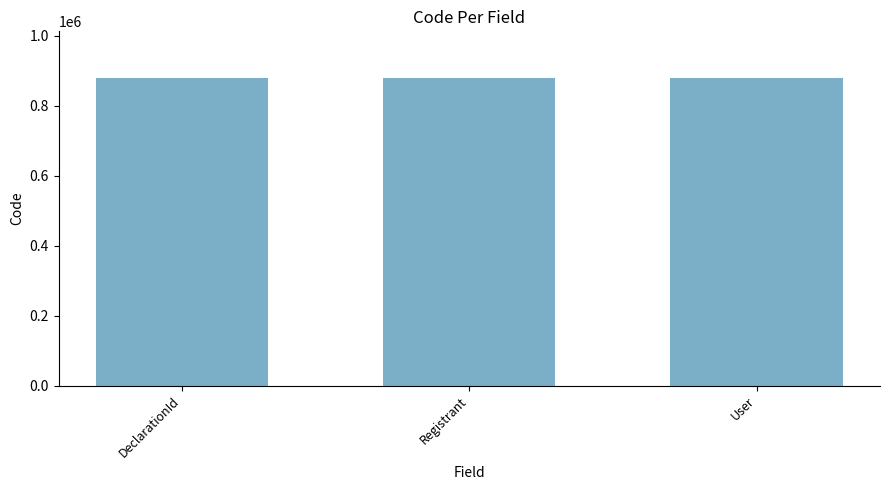

What is the value of the 2nd bar from the left?

880100